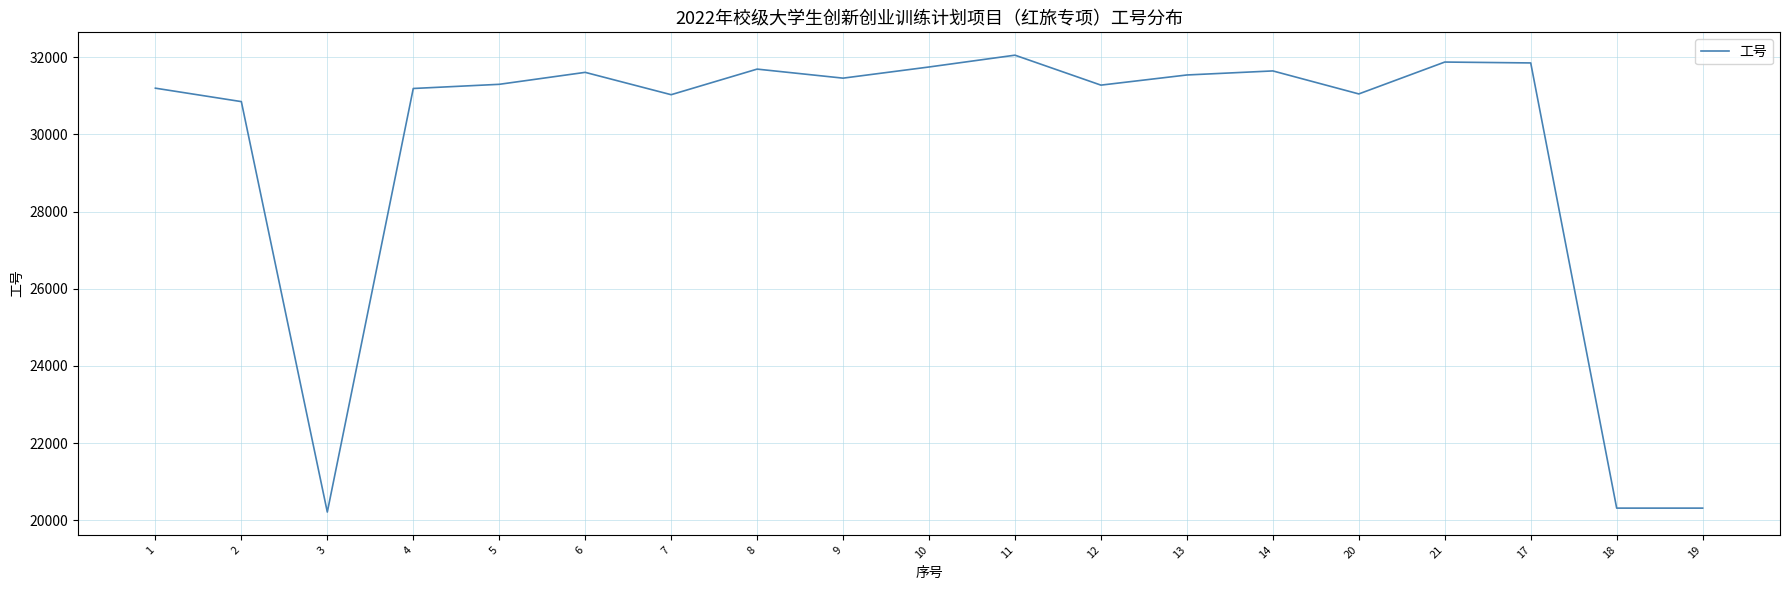

The value at 14 is 31643. True or false?

True